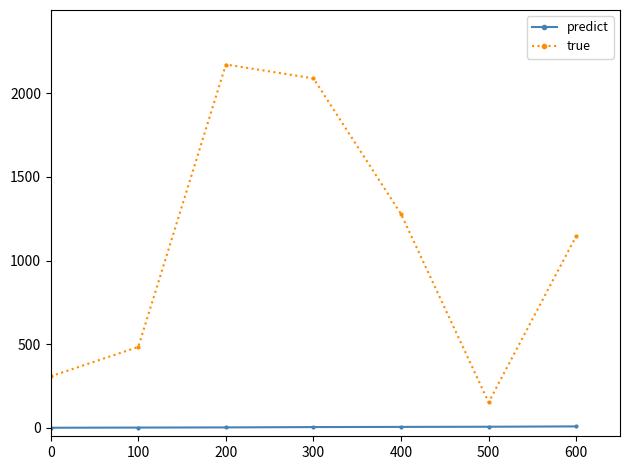

Is the value of true at 0 greater than the value of predict at 600?

Yes